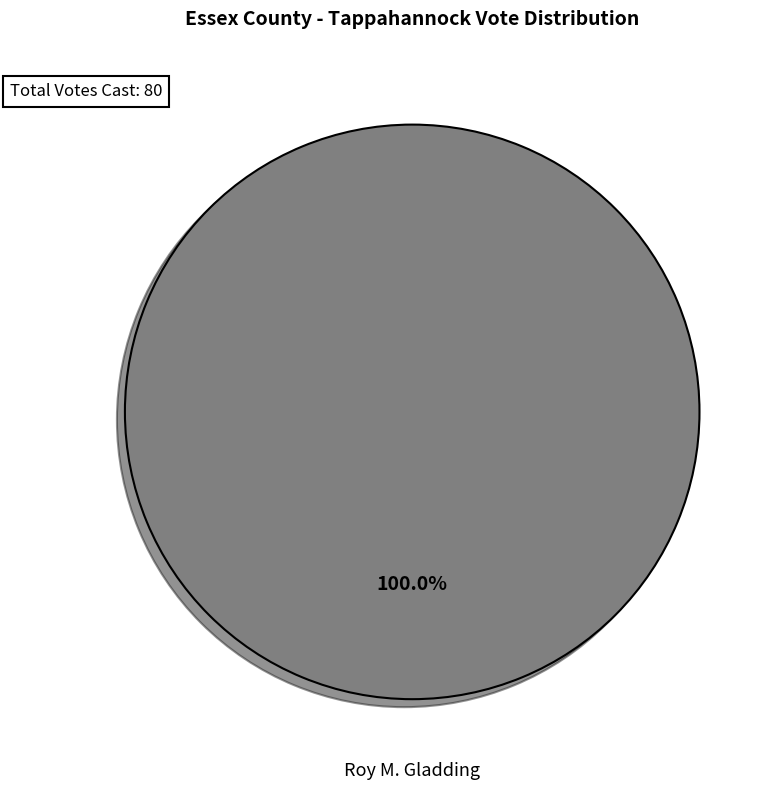

Is there any slice that represents more than half of the pie?

Yes